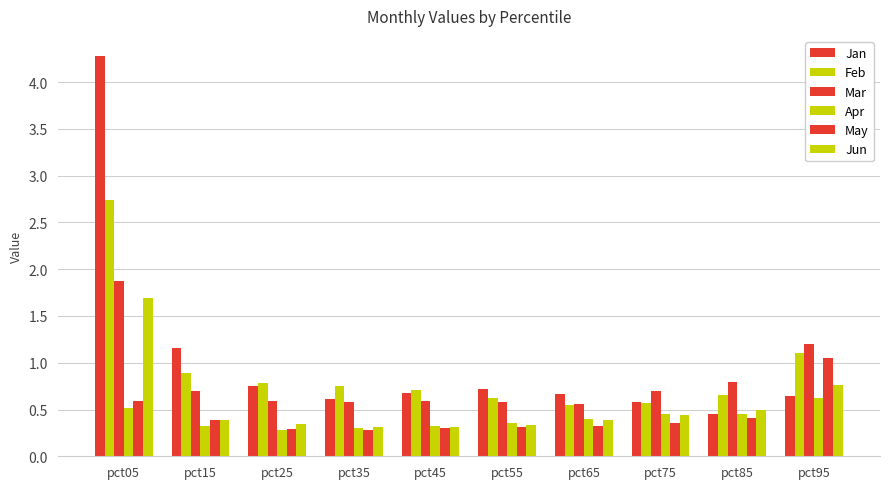

Count the number of categories in the chart.

10